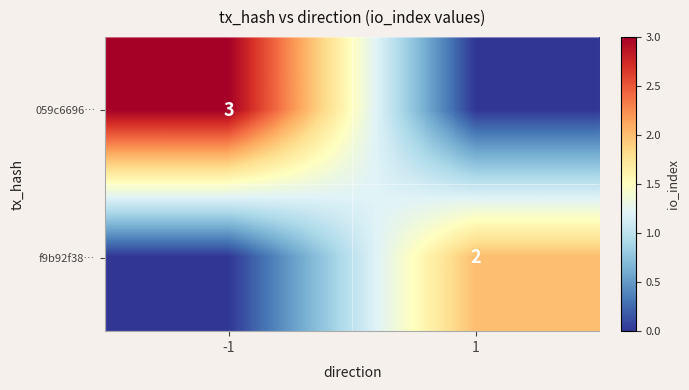

The value of f9b92f38… at 1 is 1. True or false?

False